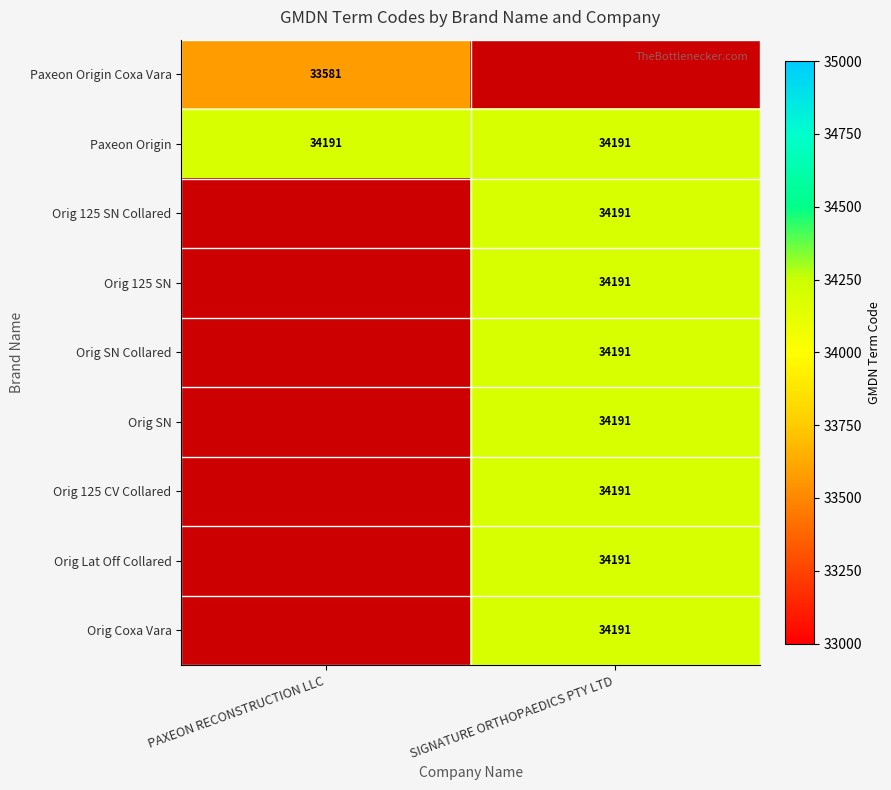

Is the value of Paxeon Origin at PAXEON RECONSTRUCTION LLC greater than the value of Paxeon Origin Coxa Vara at PAXEON RECONSTRUCTION LLC?

Yes